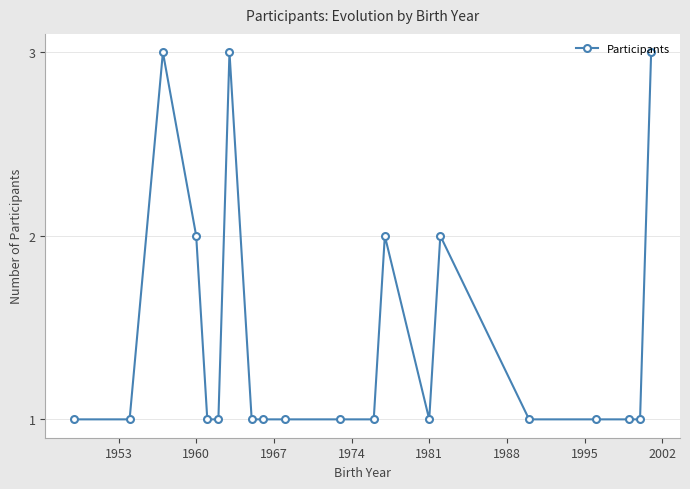

What is the value of the 13th point from the left?

2